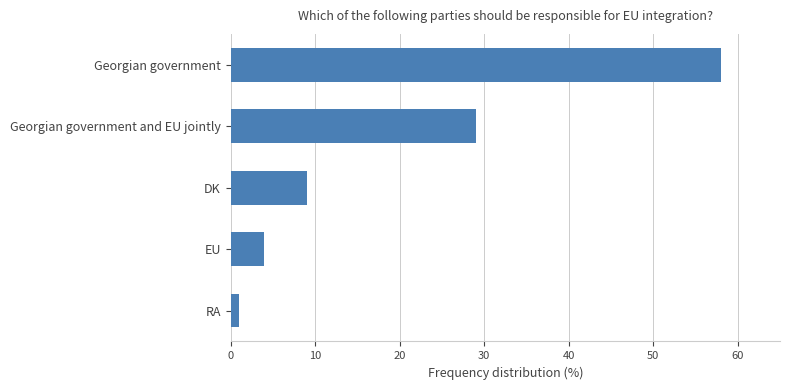

How many distinct data groups are displayed?

1